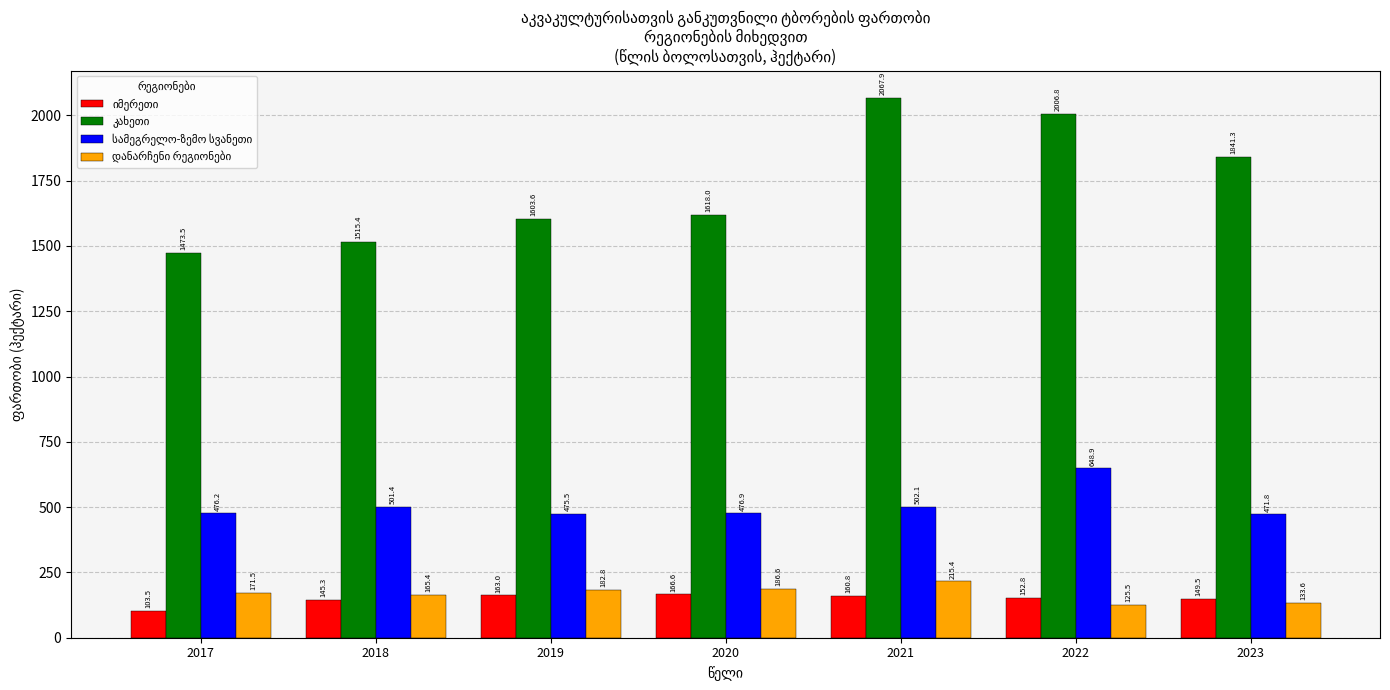

At how many categories does at least one series exceed 805?

7